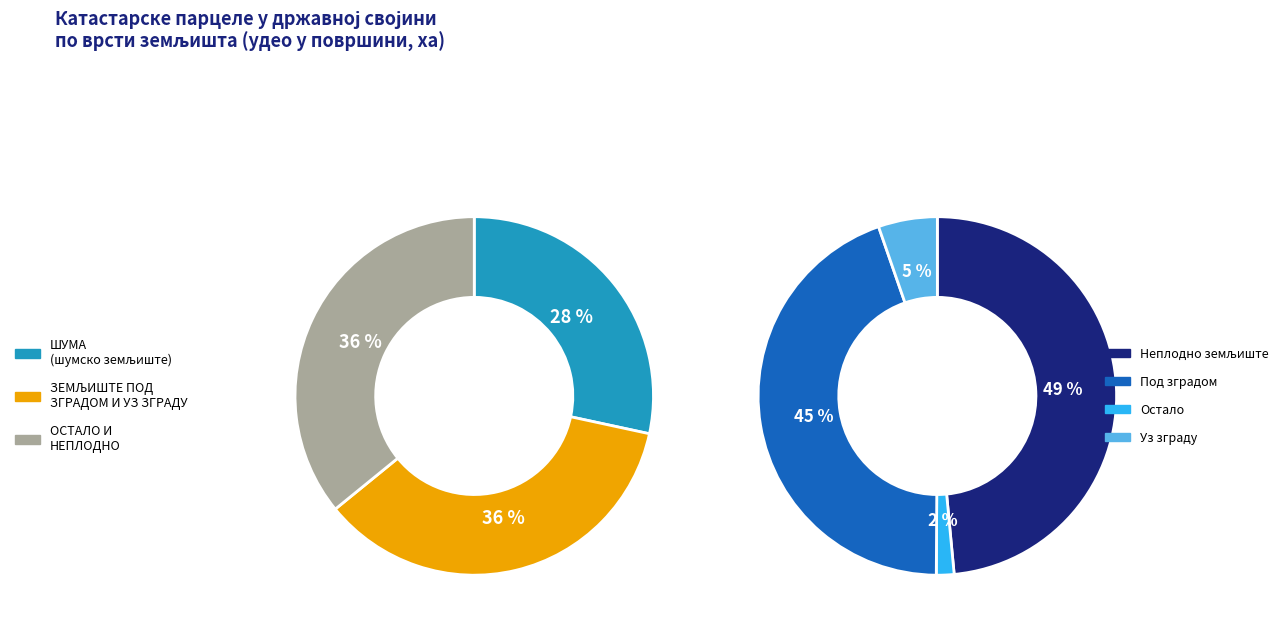

Is there a majority slice in this chart?

No